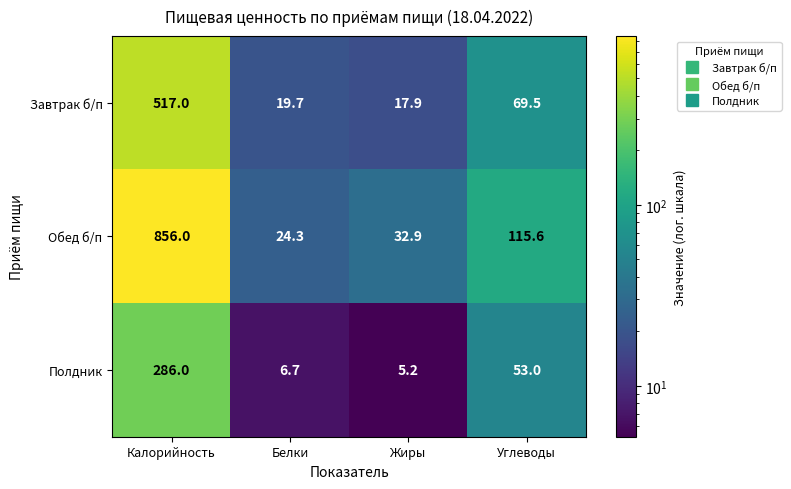

What is the average value of the Обед б/п series?

257.2